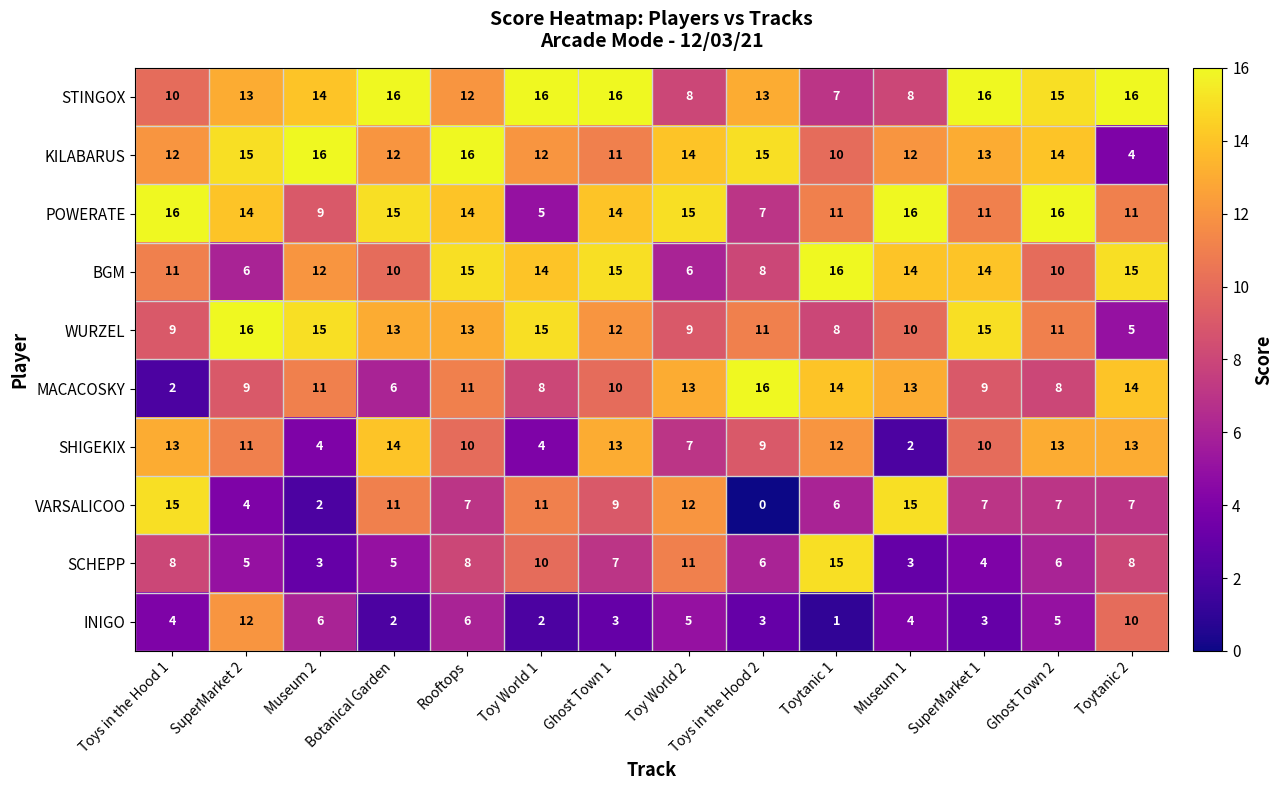

The VARSALICOO series shows -10 at Toys in the Hood 2. True or false?

False